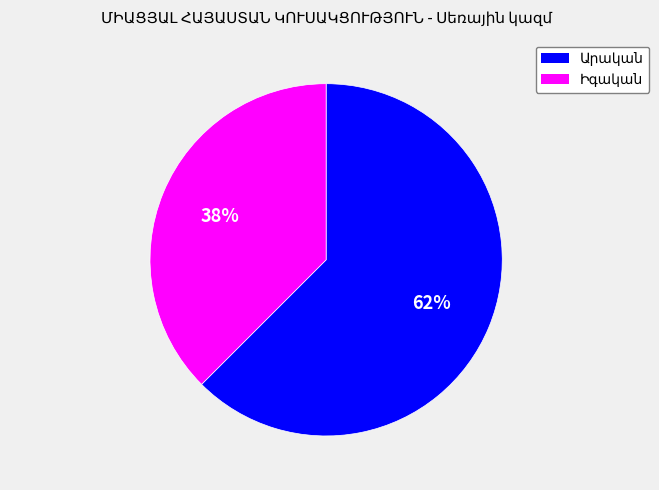

To the nearest percent, what is the average slice percentage?

50%